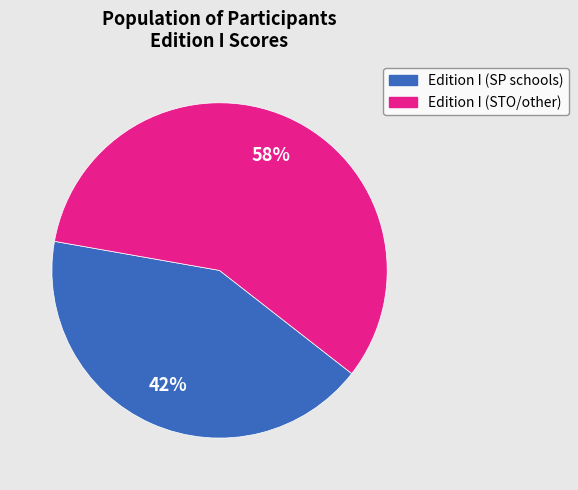

Is there any slice that represents more than half of the pie?

Yes